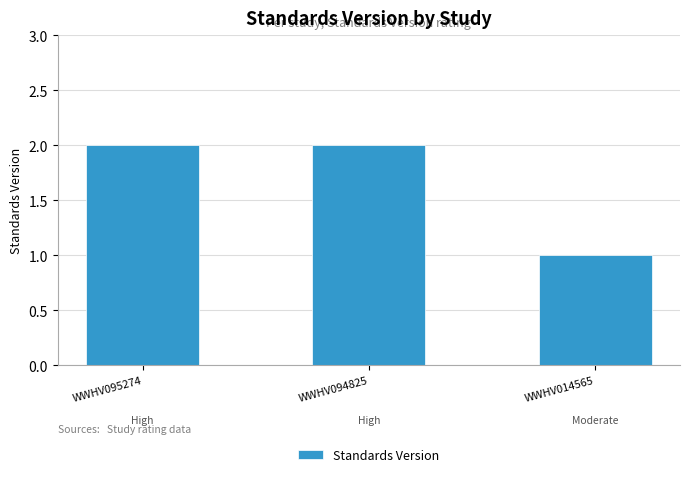

What is the sum of the values at WWHV014565 and WWHV094825?

3